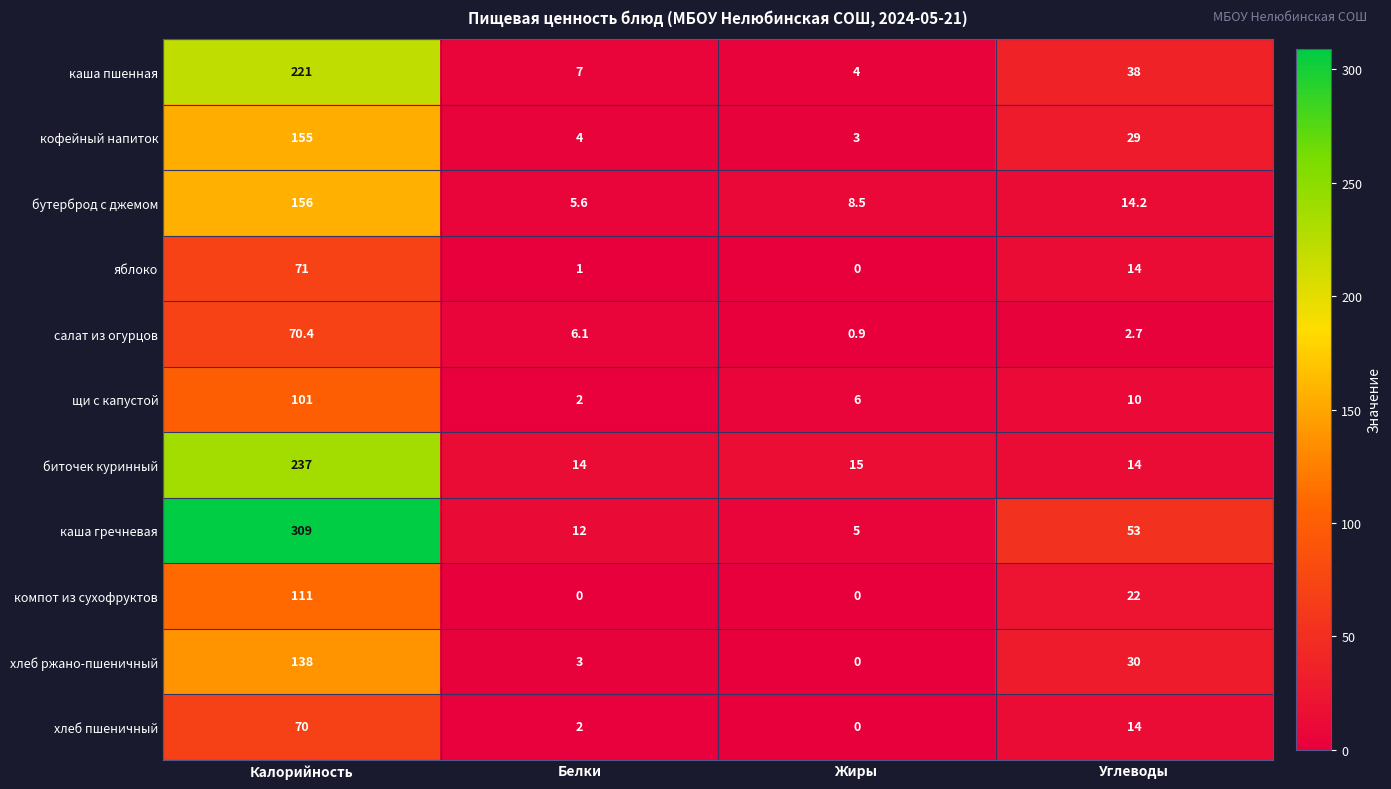

List the series in order of their peak value, highest first.

каша гречневая, биточек куринный, каша пшенная, бутерброд с джемом, кофейный напиток, хлеб ржано-пшеничный, компот из сухофруктов, щи с капустой, яблоко, салат из огурцов, хлеб пшеничный